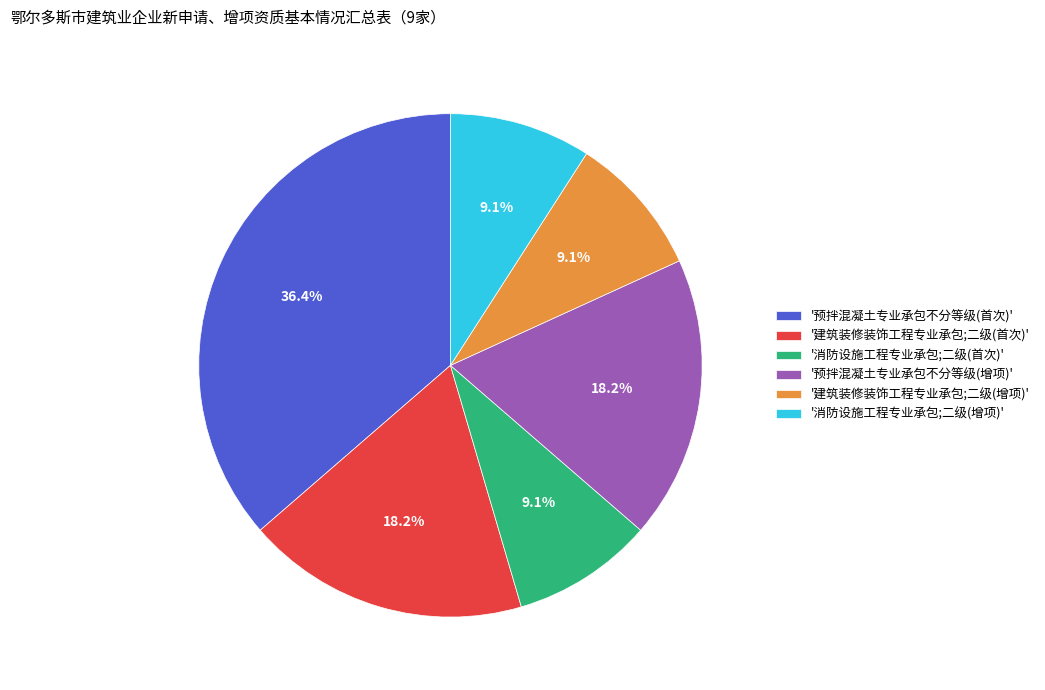

What is the largest slice in the pie chart?

'预拌混凝土专业承包不分等级(首次)'